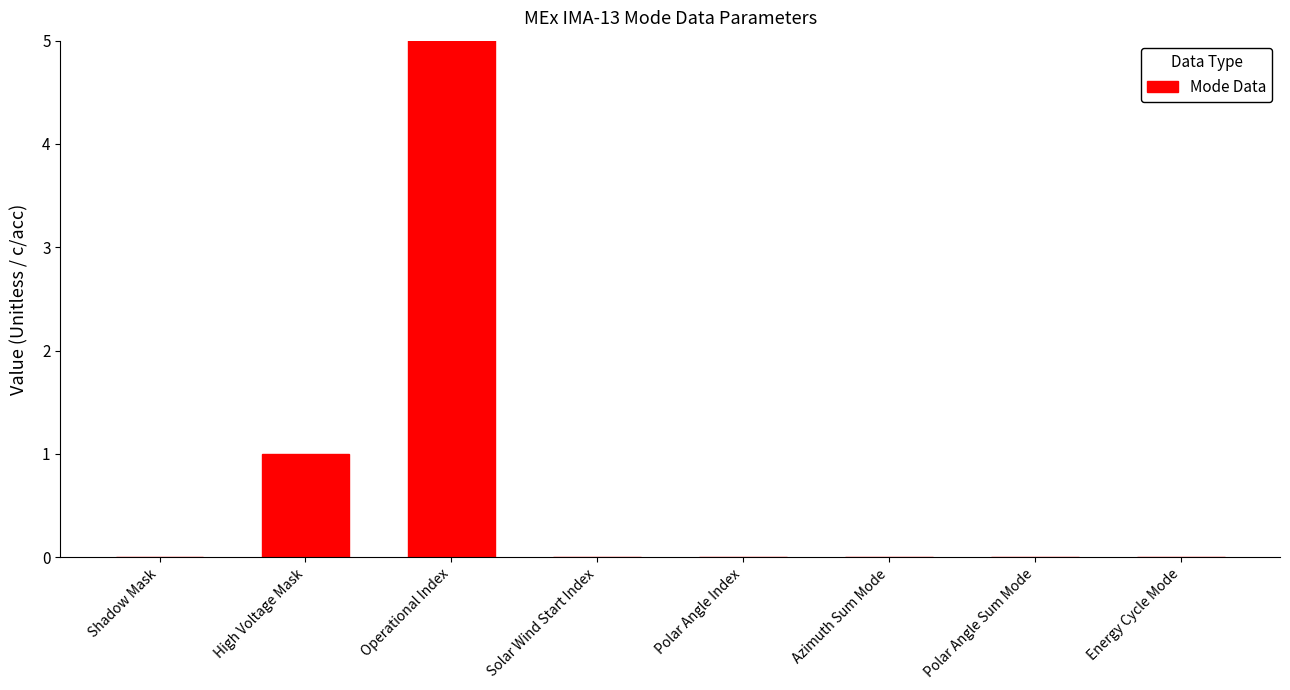

Count the number of categories in the chart.

8